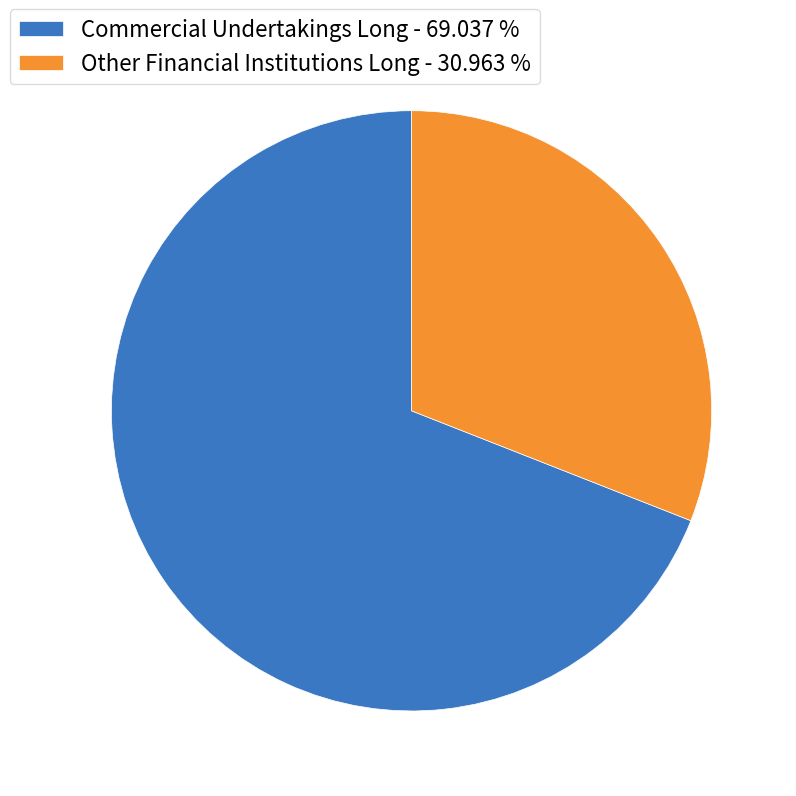

What is the smallest slice in the pie chart?

Other Financial Institutions Long